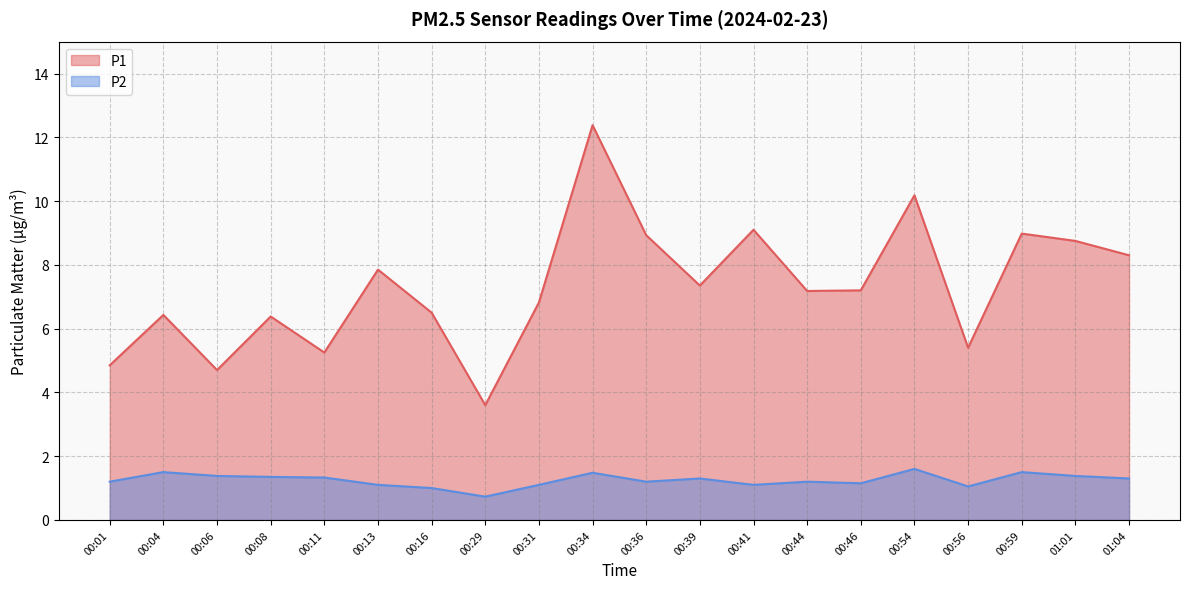

What are all the series names shown in the legend?

P1, P2